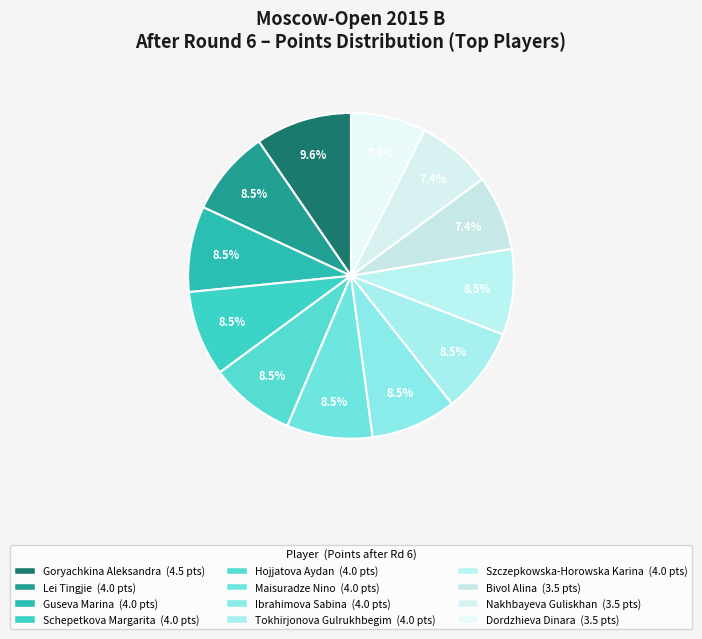

Count the number of slices in the pie.

12